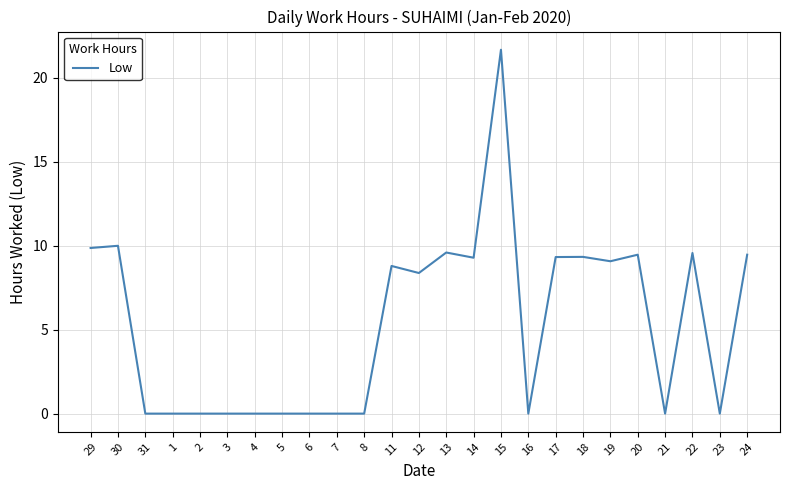

At which label does the data first exceed 8?

29